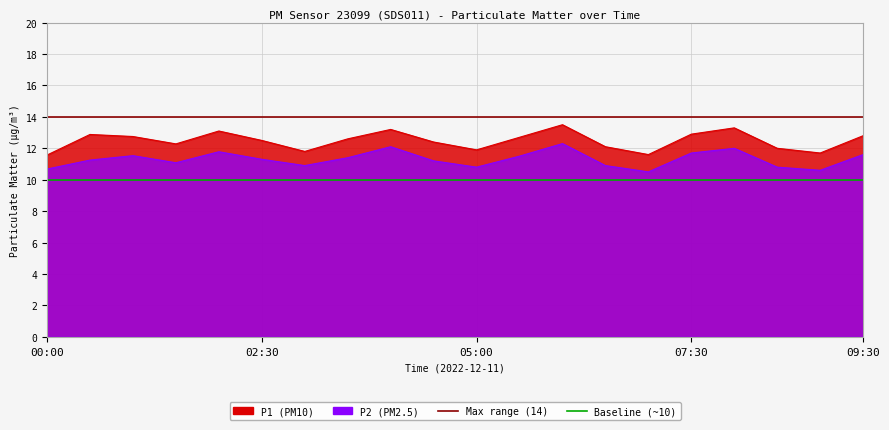

What is the approximate value of Baseline P2 (~10) at 00:00?

10